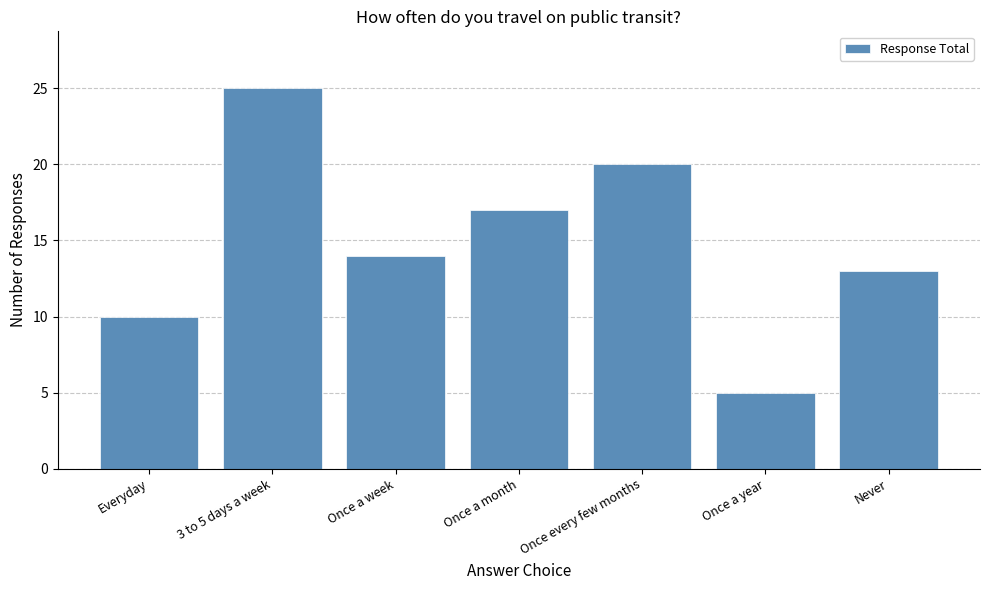

Reading left to right, what are all the values shown in this chart?

10	25	14	17	20	5	13